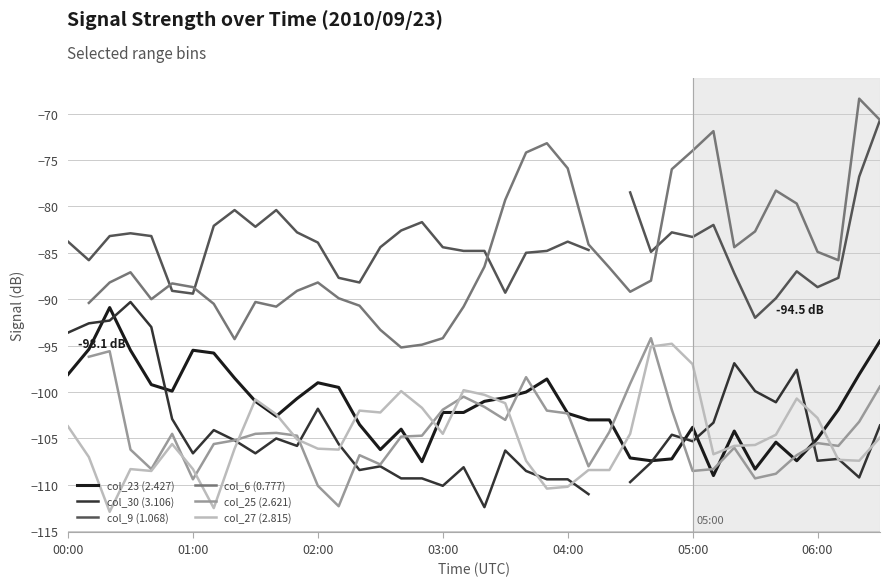

How many lines are shown in the chart?

6